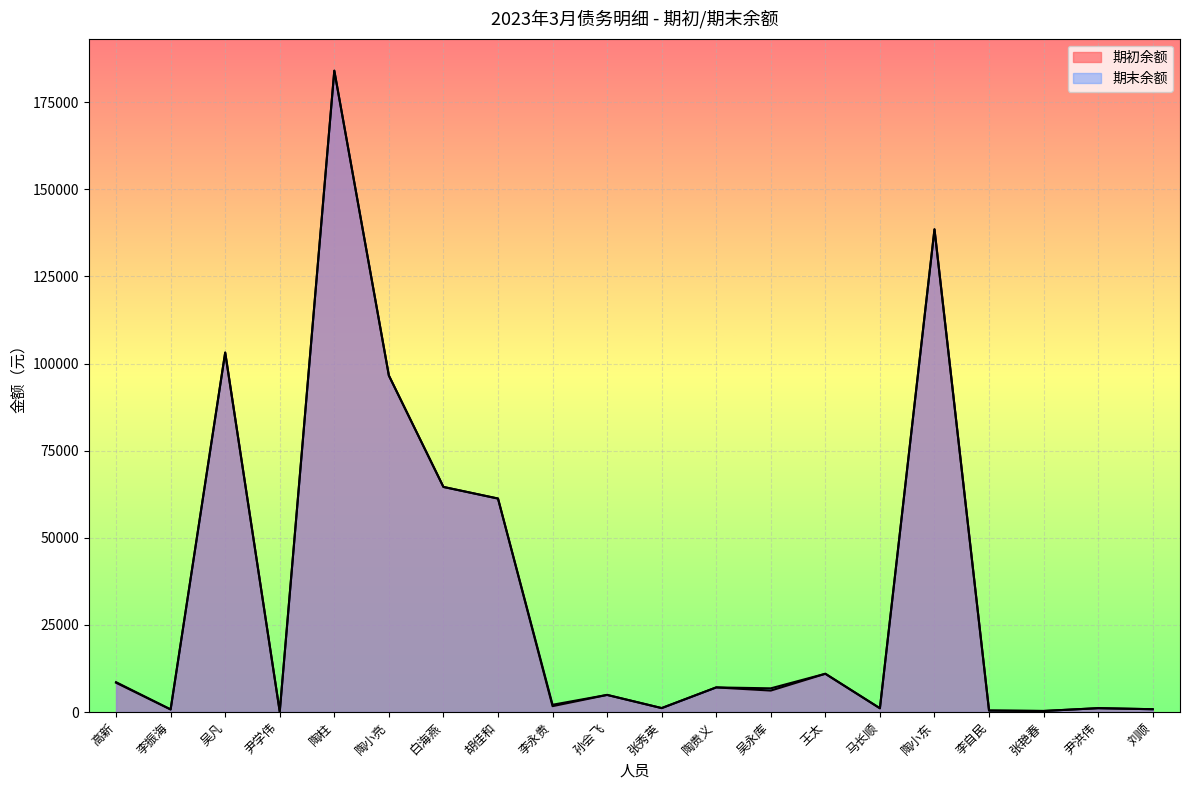

At which label is 期初余额 closest to 92078?

陶小亮